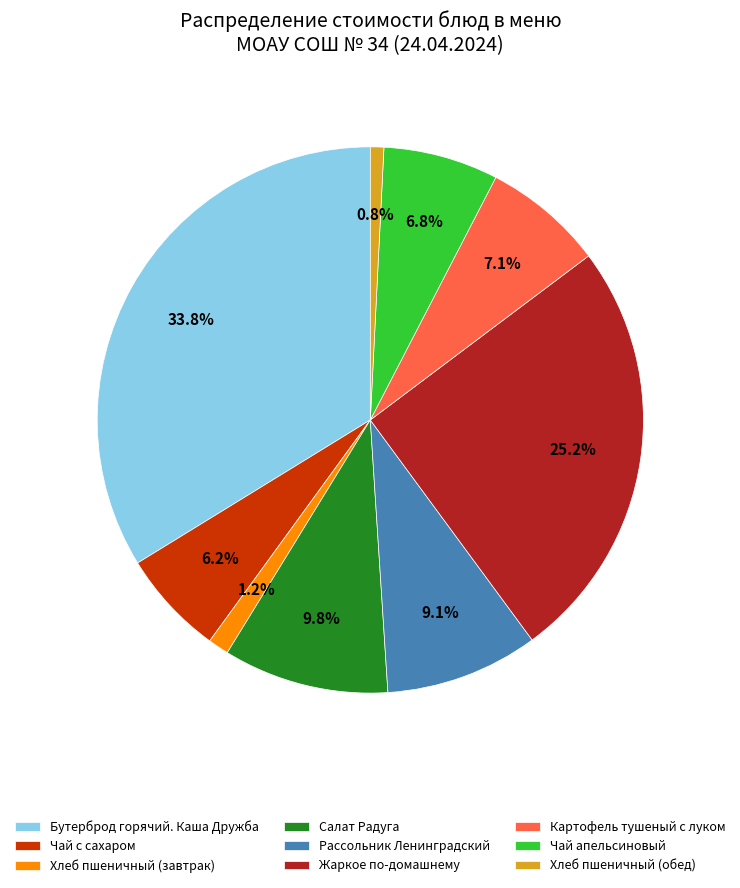

To the nearest percent, what portion does Хлеб пшеничный (обед) represent?

1%